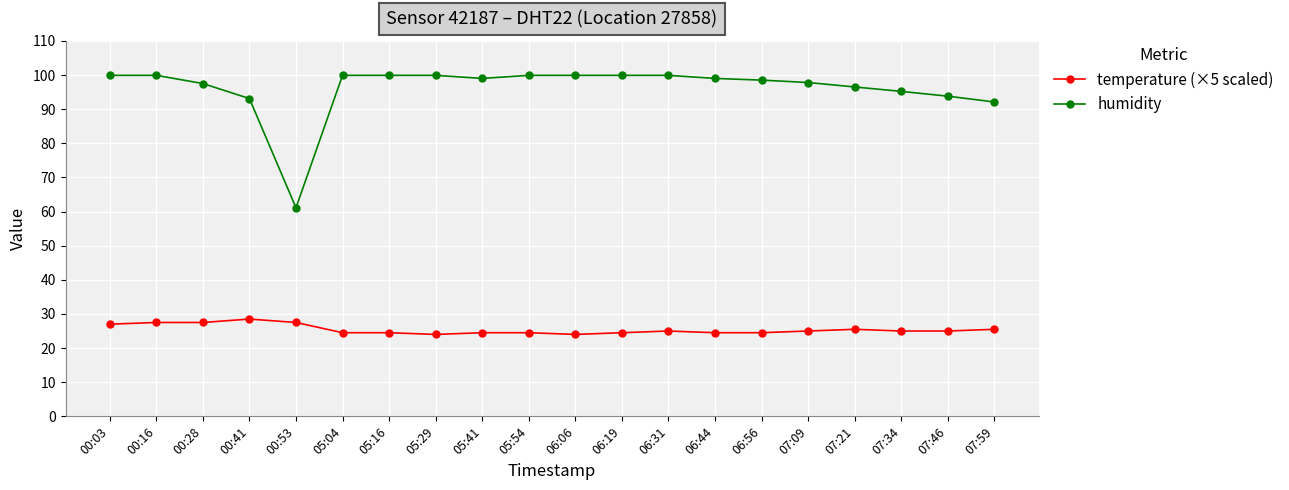

Which category has the lowest value in the humidity series?

00:53